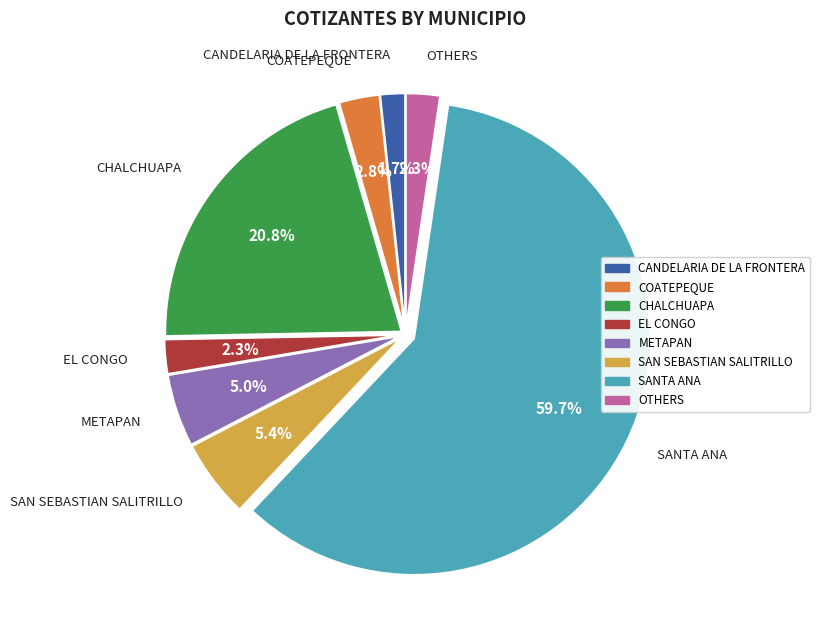

Is there any slice that represents more than half of the pie?

Yes